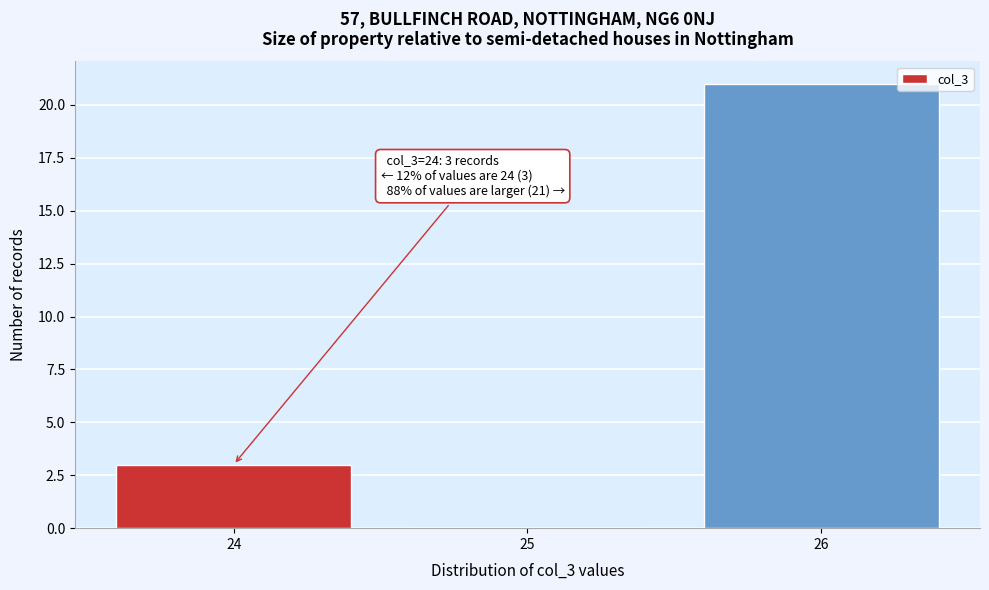

Reading left to right, transcribe all the data shown in this chart.

24=3	25=0	26=21